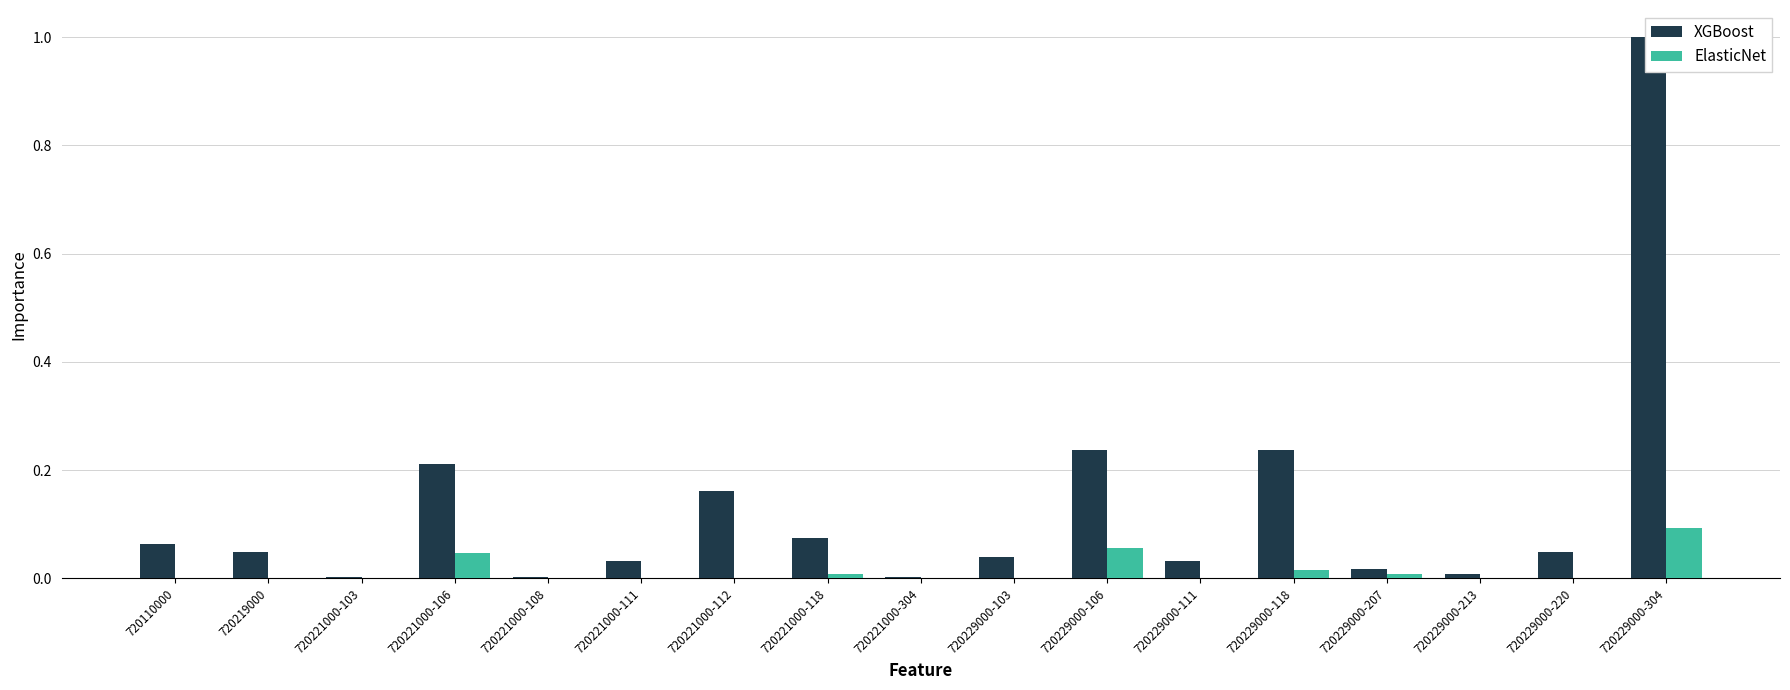

What is the maximum value shown in the chart?

1.0